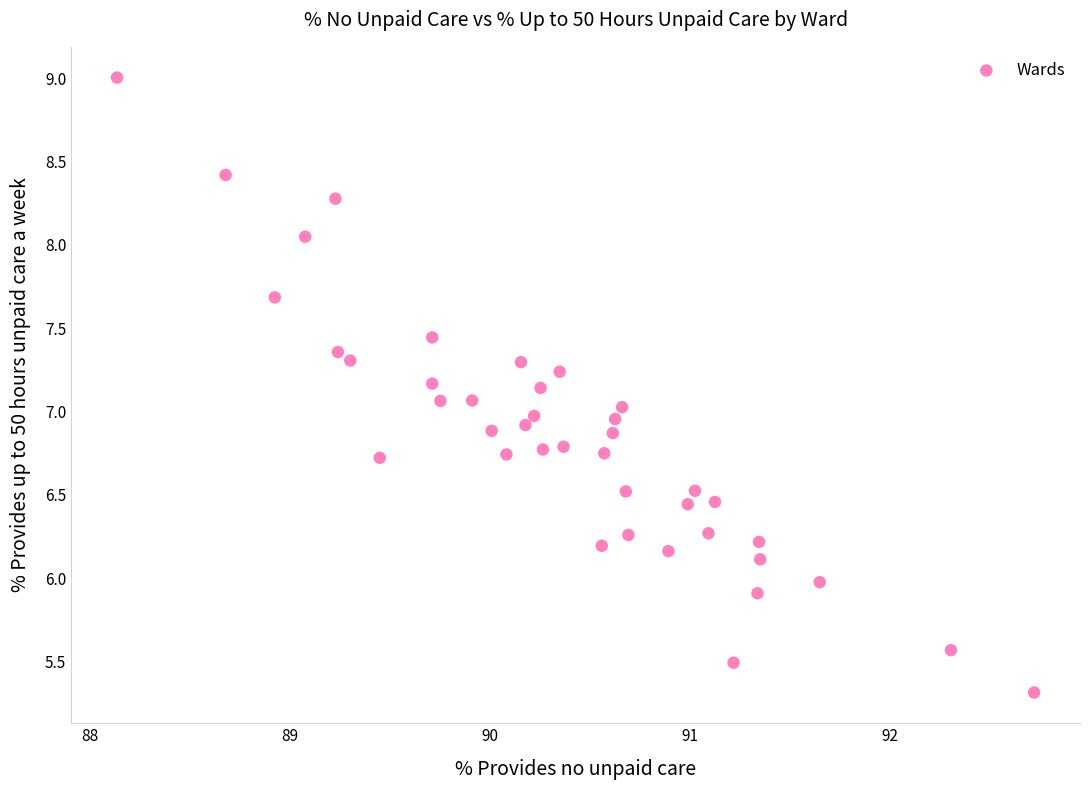

What is the range of X values (max minus min)?

4.6